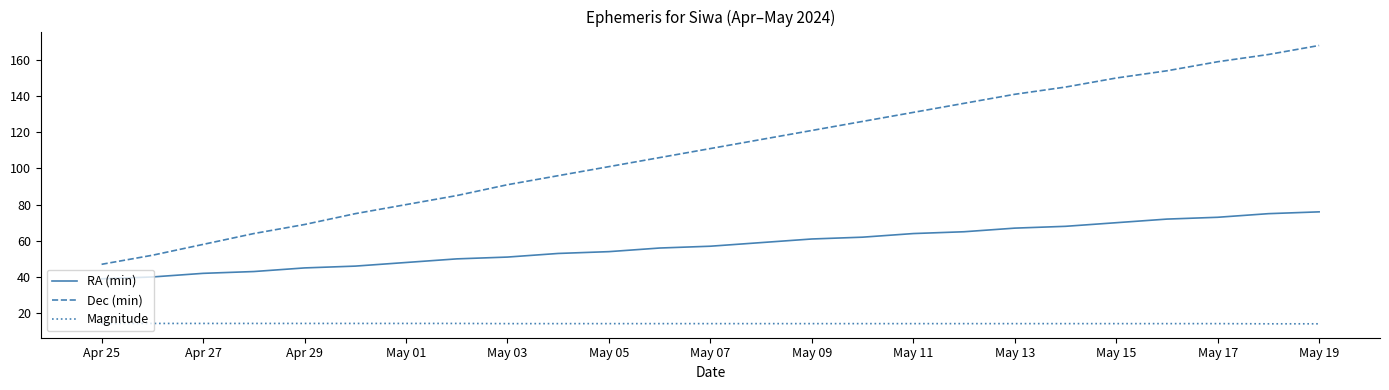

Does the chart have visible grid lines?

No